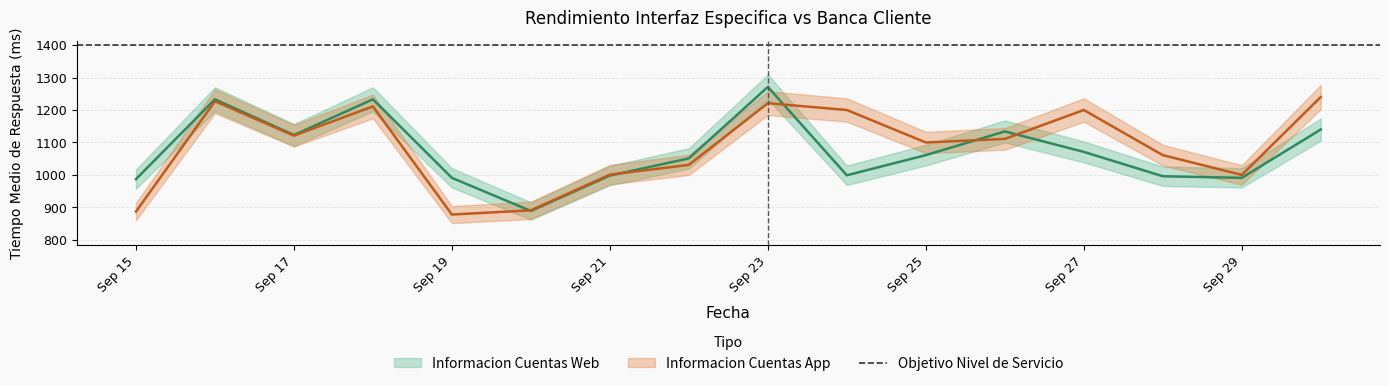

What is the highest value of the Informacion Cuentas App series?

1240